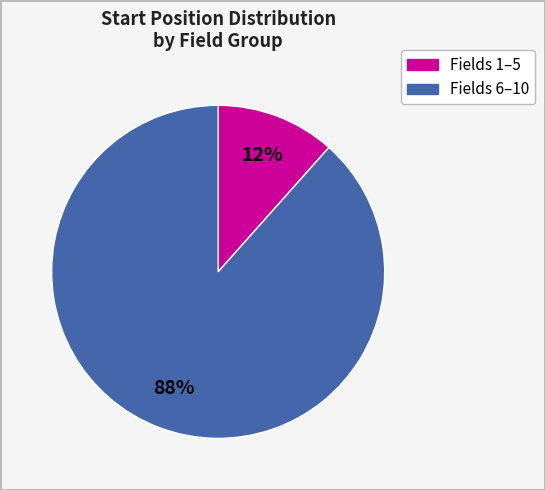

How many slices are in this pie chart?

2